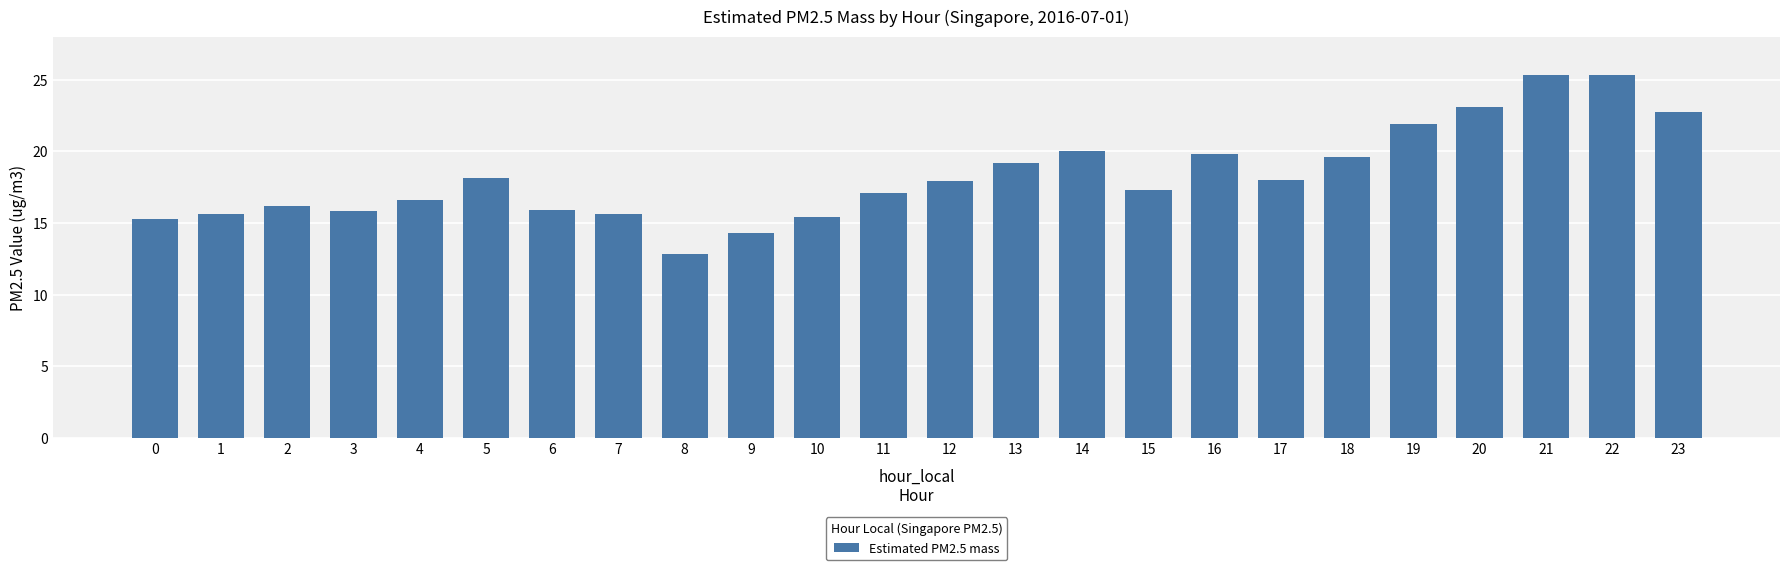

What is the value of the 6th bar from the left?

18.1